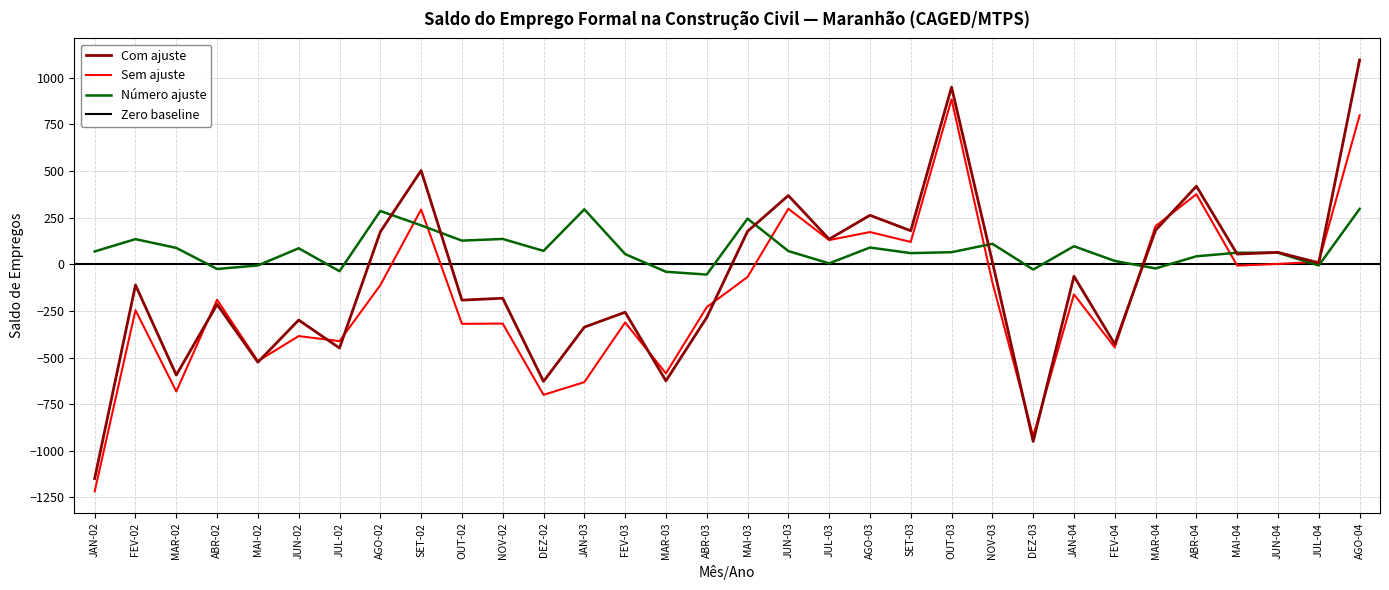

What is the lowest value of the Com ajuste series?

-1149